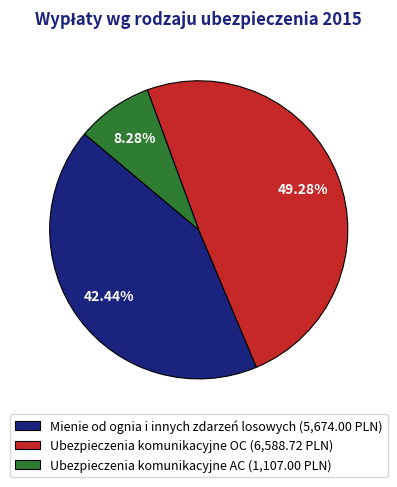

The Ubezpieczenia komunikacyjne OC slice represents 58% of the pie. True or false?

False